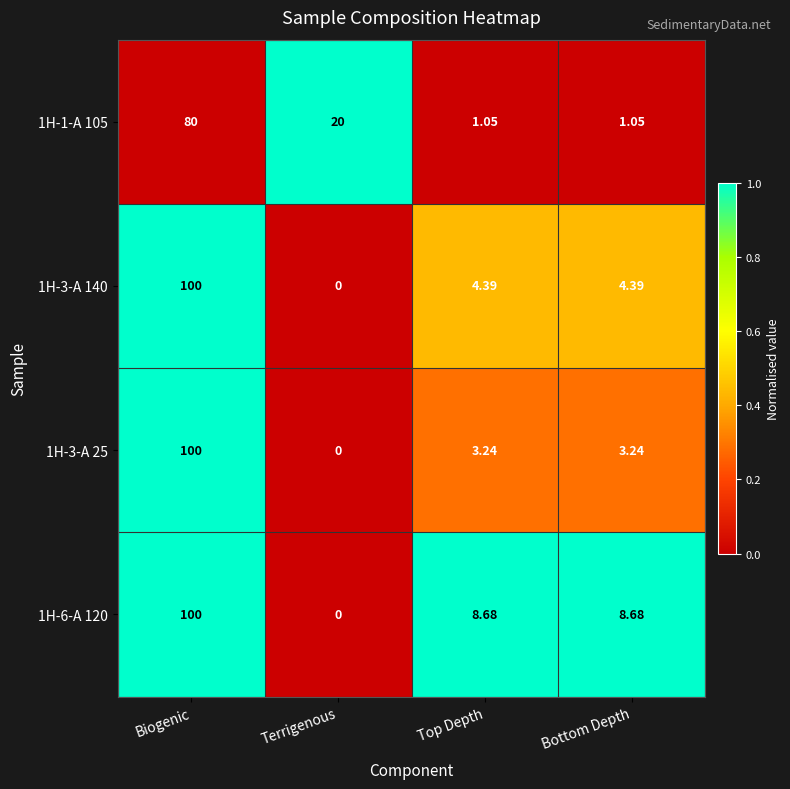

What is the maximum value shown in the chart?

100.0